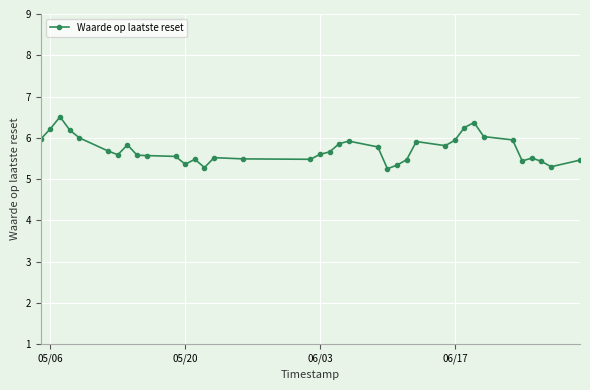

What is the value of the 10th point from the left?

5.6